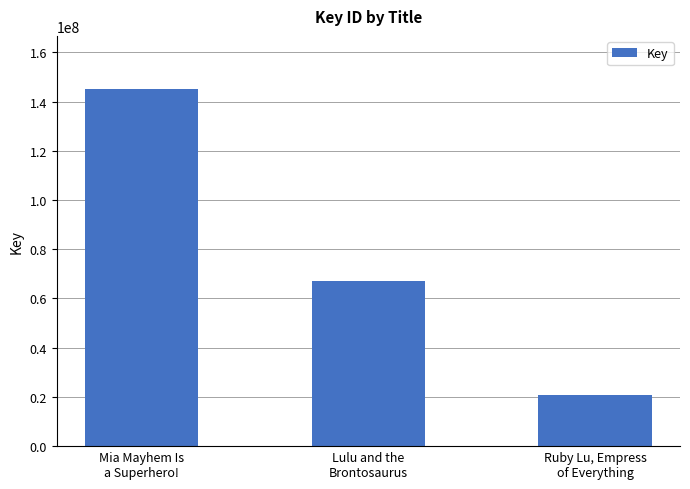

Reading left to right, list all the values displayed in this chart.

144955591	67097693	20611963